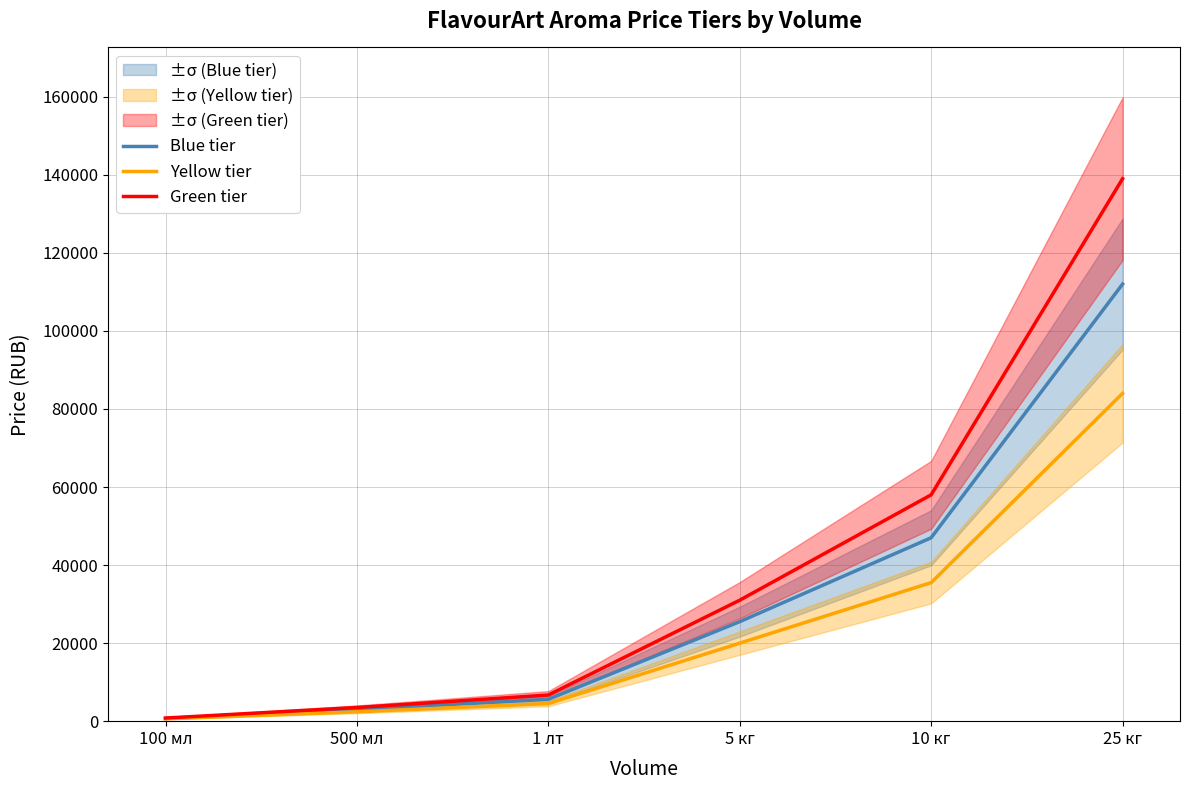

Between 100 мл and 1 лт, which series saw the biggest shift?

Green tier